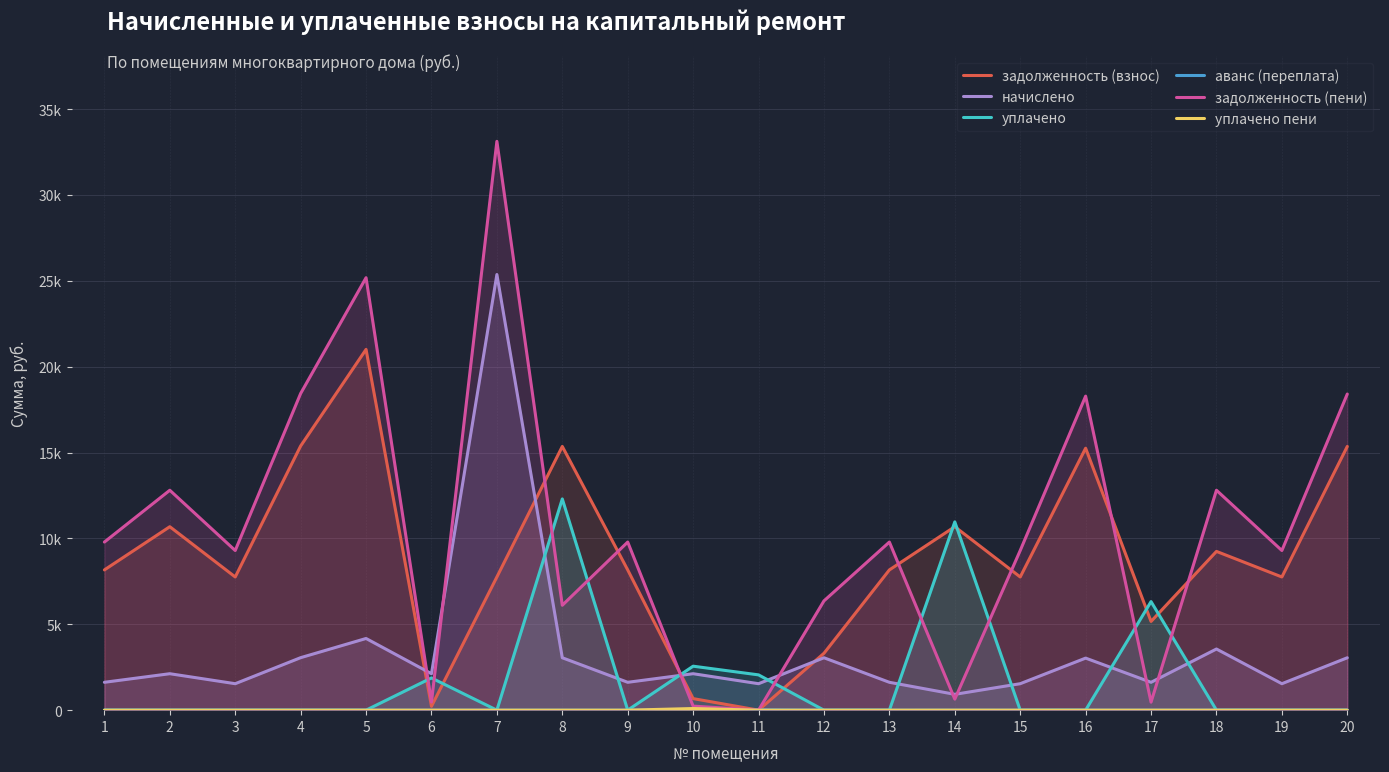

What is the difference between the maximum and minimum values in the уплачено пени series?

95.1